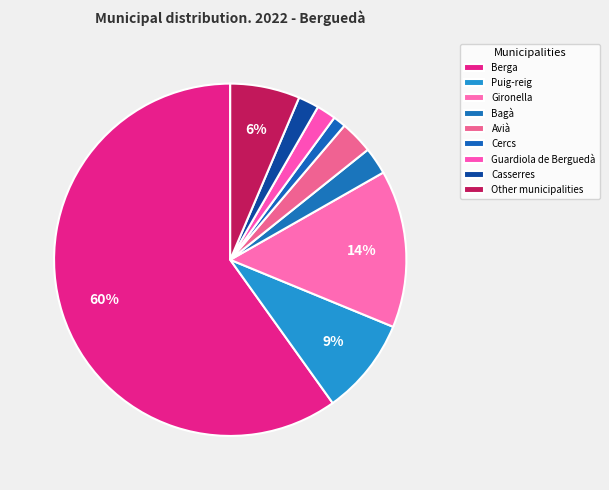

What percentage is the Guardiola de Berguedà slice, to the nearest percent?

2%